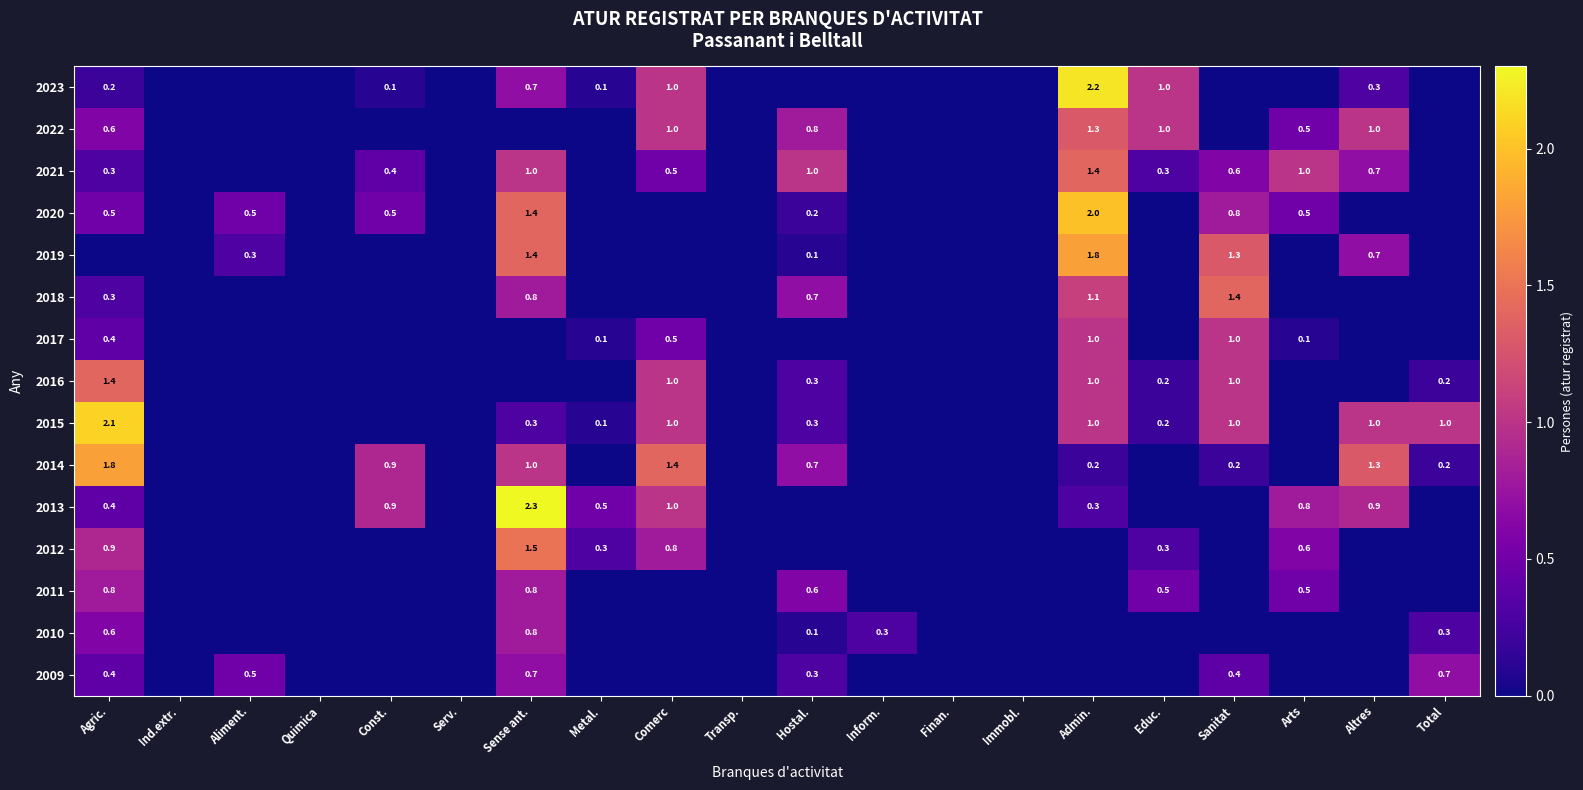

The value of 2016 at Educ. is 0.2. True or false?

True